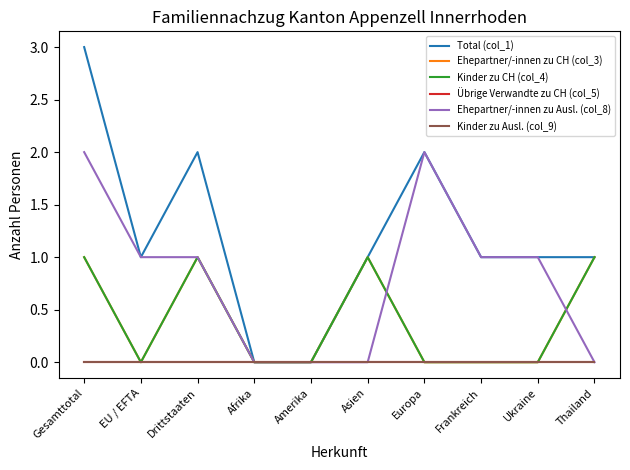

What is the total value across all series at Gesamttotal?

7